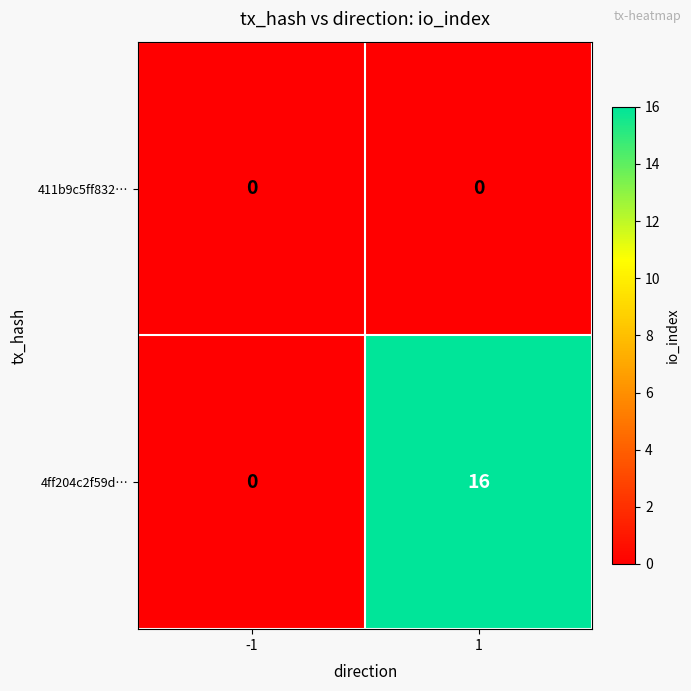

Rank the series by their average value, from highest to lowest.

4ff204c2f59d…, 411b9c5ff832…